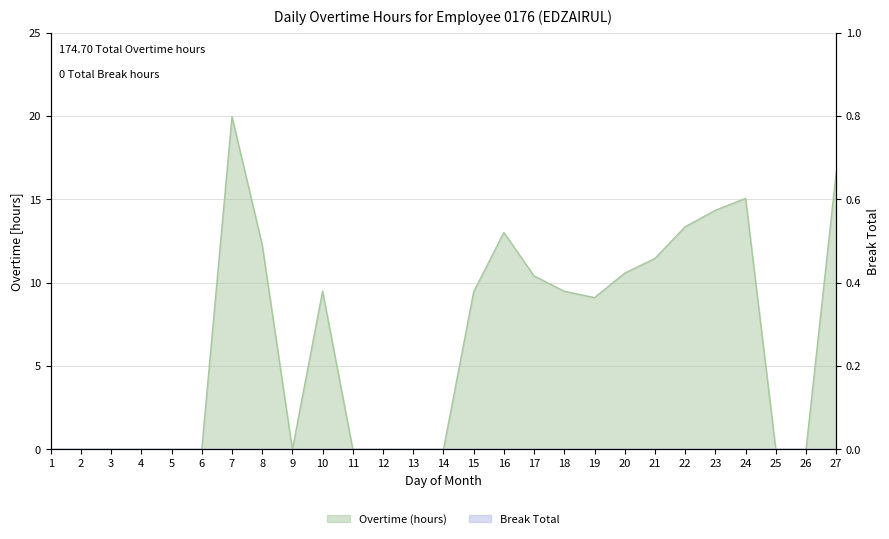

Where is the first local minimum?

9